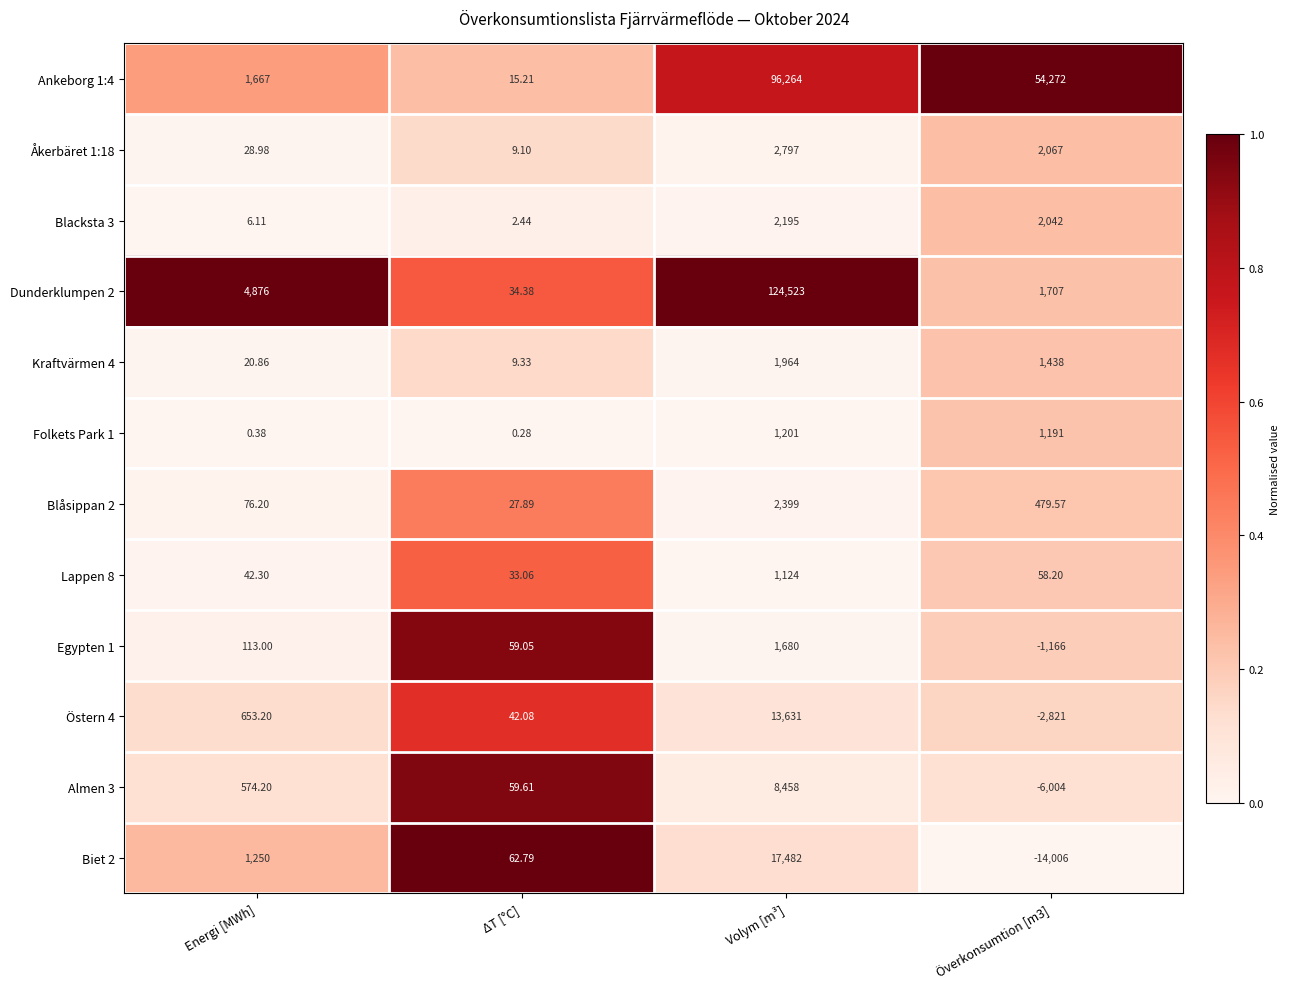

Which category has the highest value in the Åkerbäret 1:18 series?

Volym [m³]